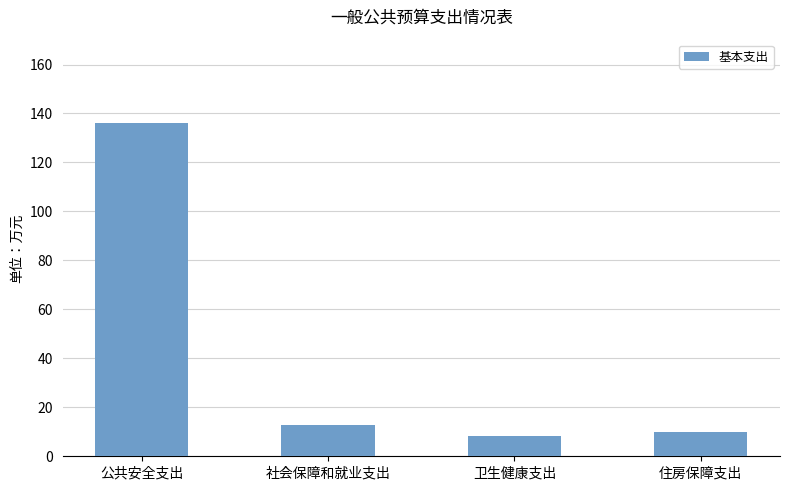

What is the sum of all values?

167.0